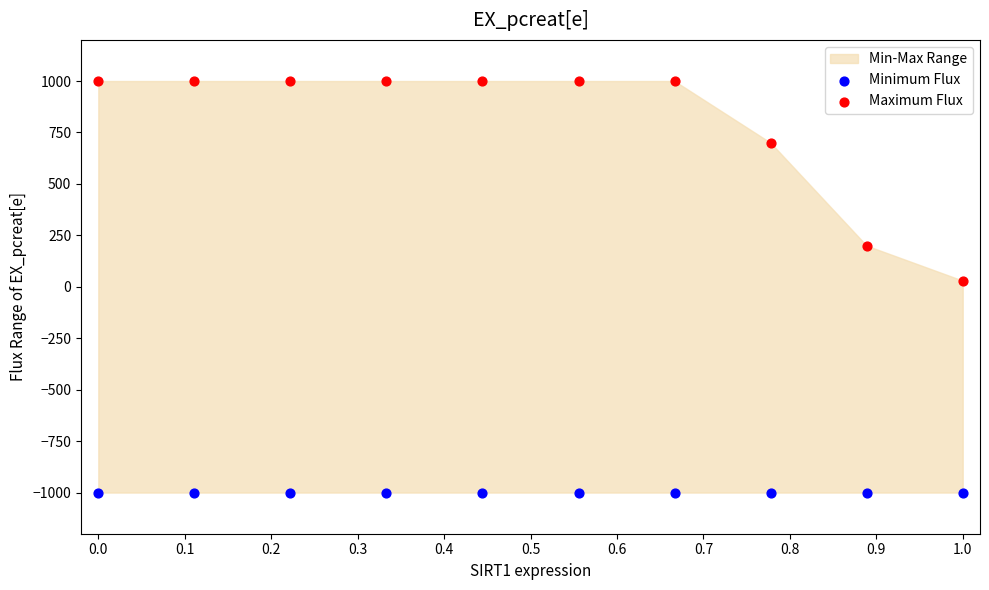

Which series contains the highest Y value?

Maximum Flux